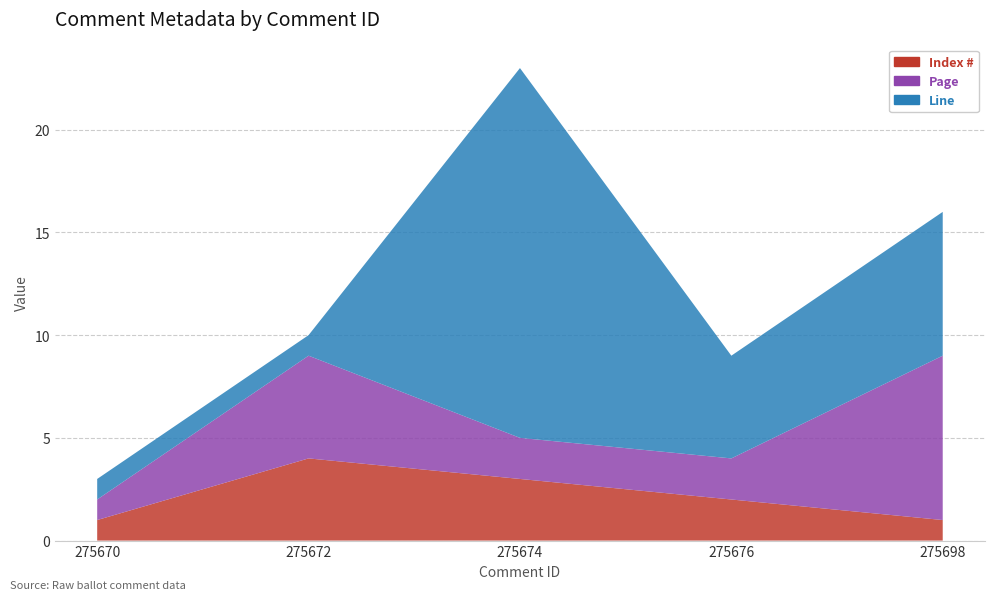

Reading left to right, list all the values displayed in this chart.

Index #: 1	4	3	2	1
Page: 1	5	2	2	8
Line: 1	1	18	5	7